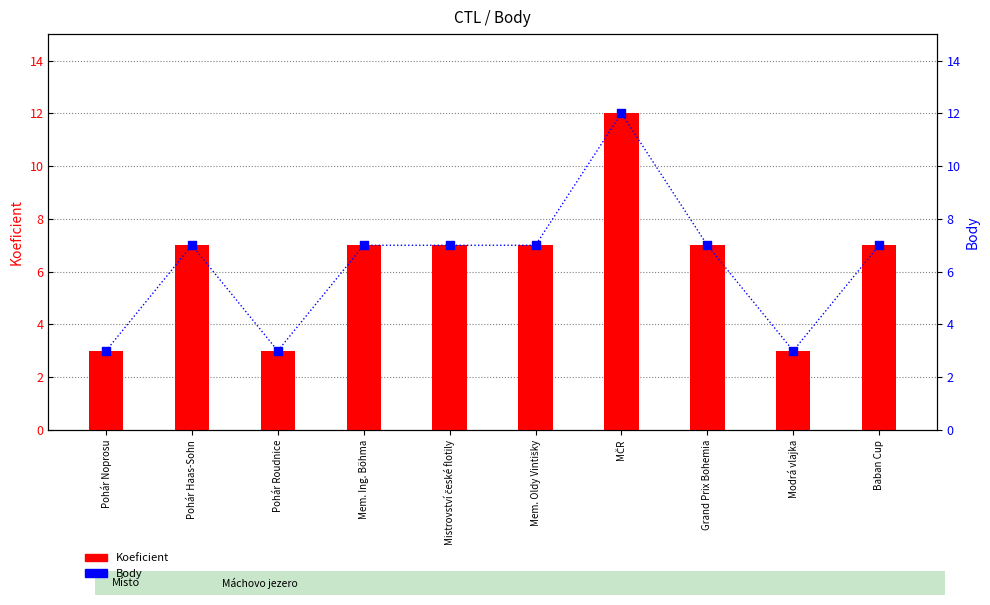

What are all the series names shown in the legend?

Koeficient, Body